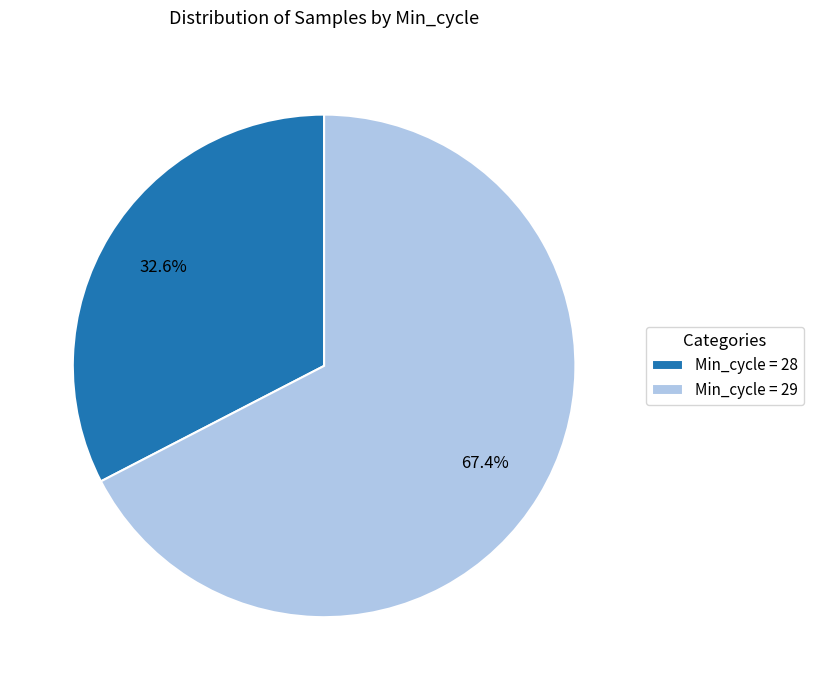

Approximately how many times larger is the value at Min_cycle = 28 compared to Min_cycle = 29?

0.5